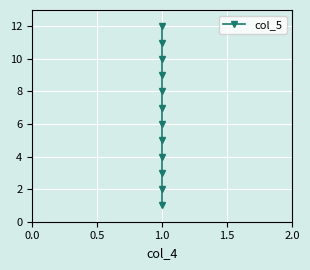

Is it true that the value at 1.0 is 12?

True